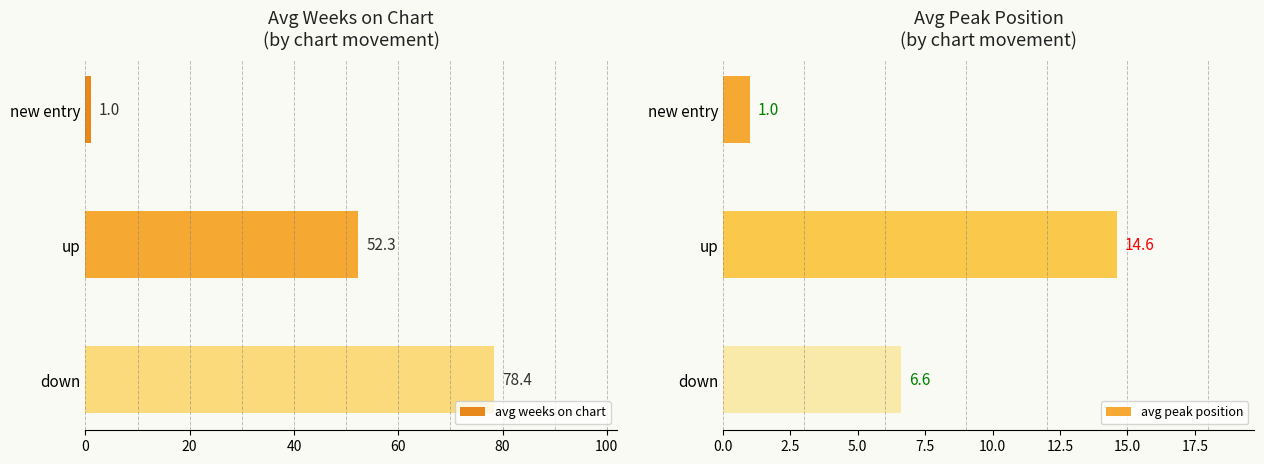

How many groups of bars are there?

3